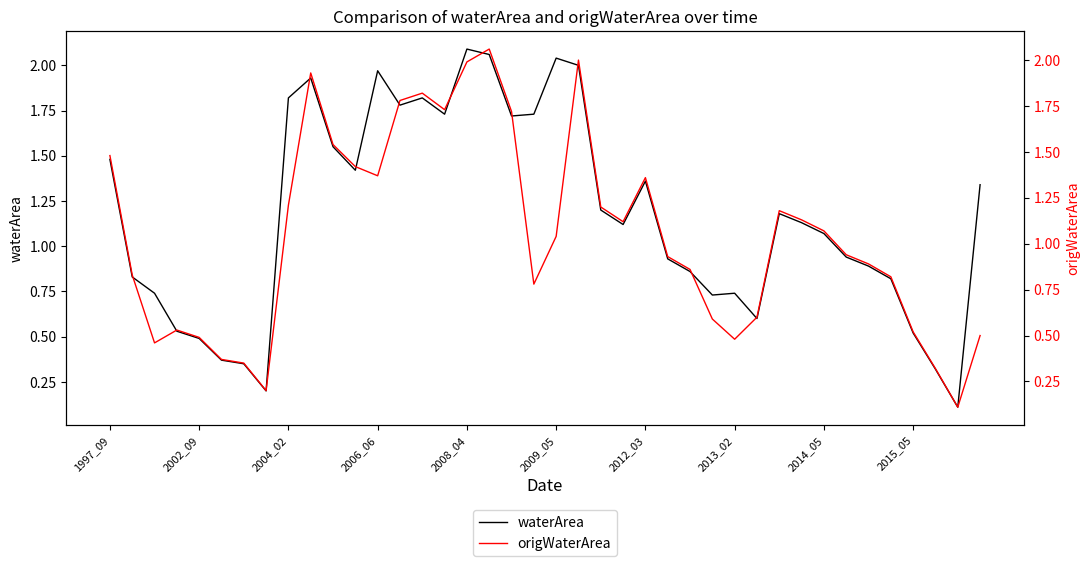

True or false: waterArea has more than 1 points higher than both neighbors.

True